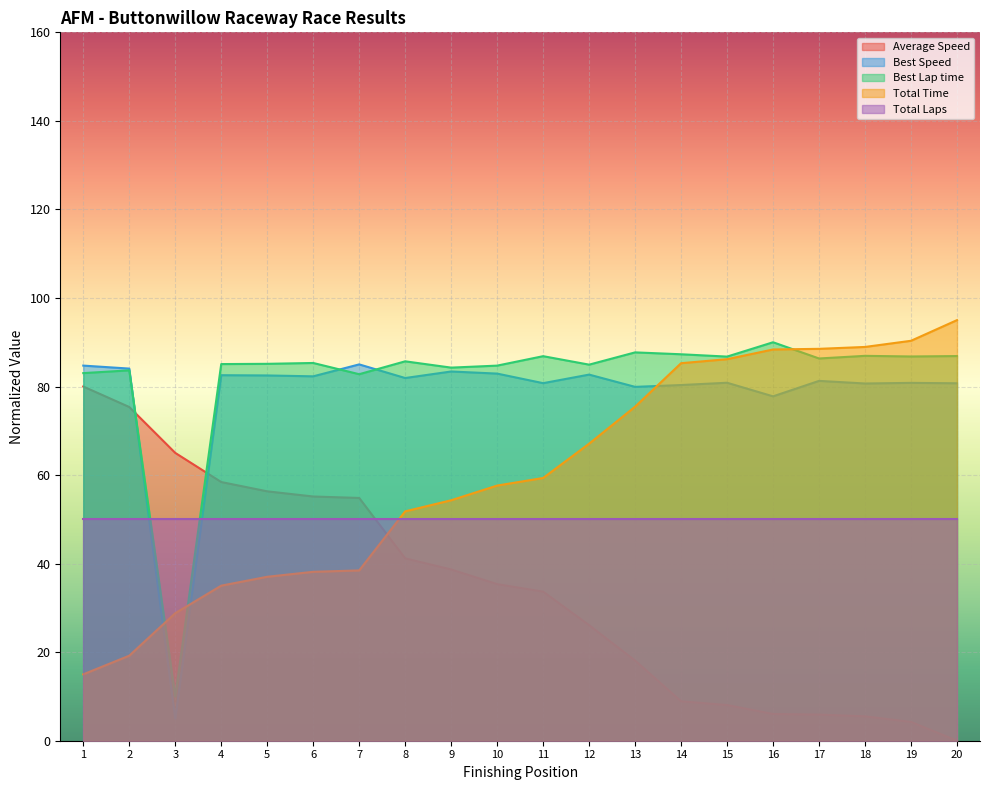

Does the chart display data point markers on the line(s)?

No